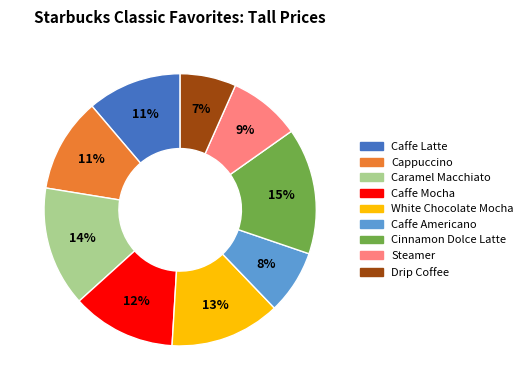

Count the number of slices in the pie.

9